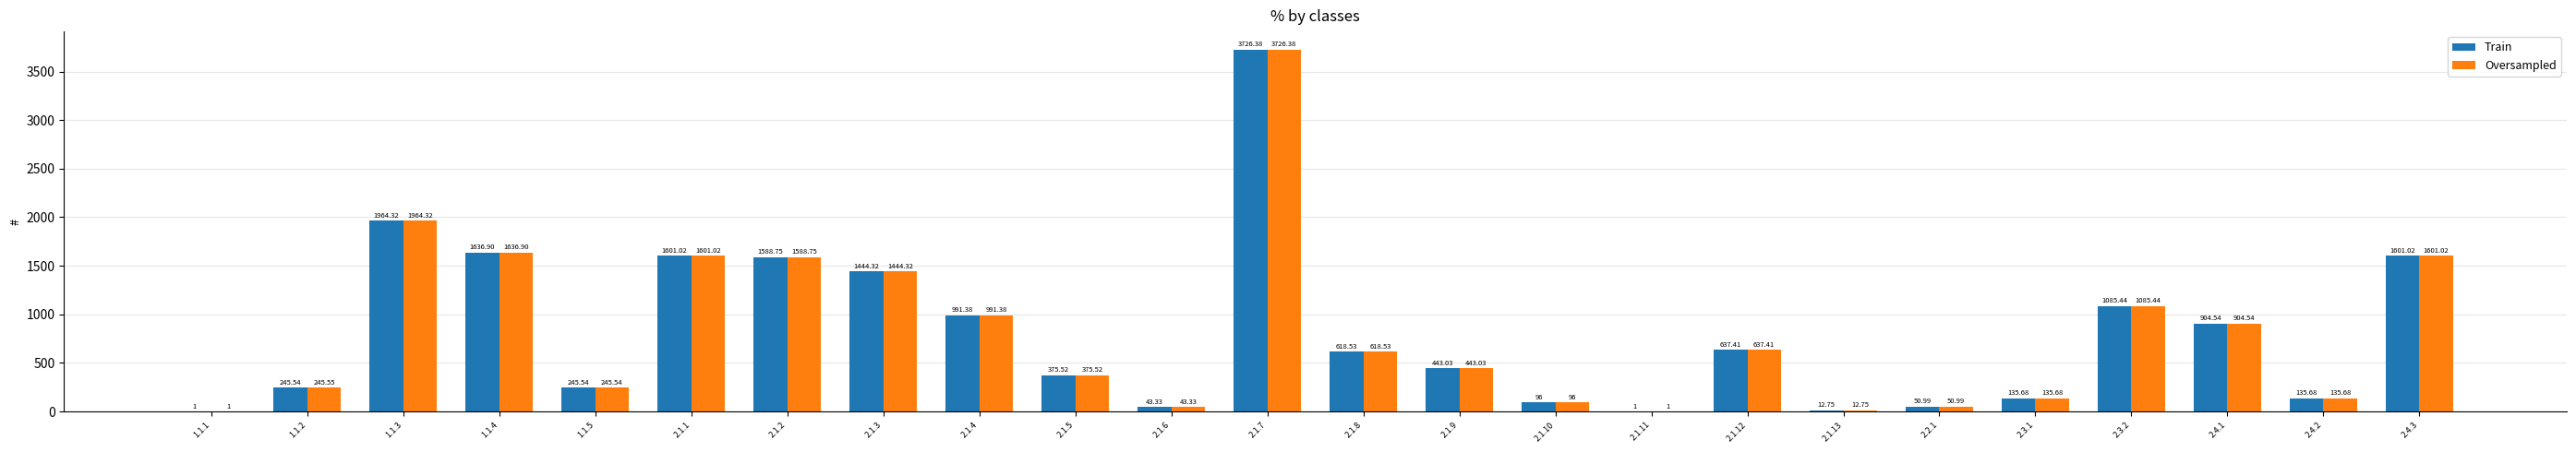

Does the chart contain stacked bars?

No